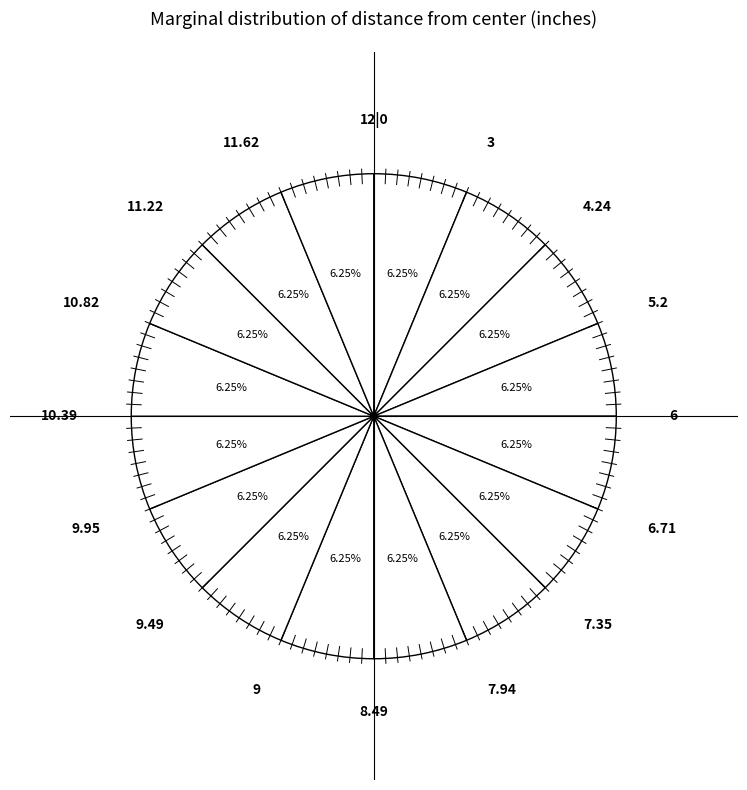

How many slices are in this pie chart?

16